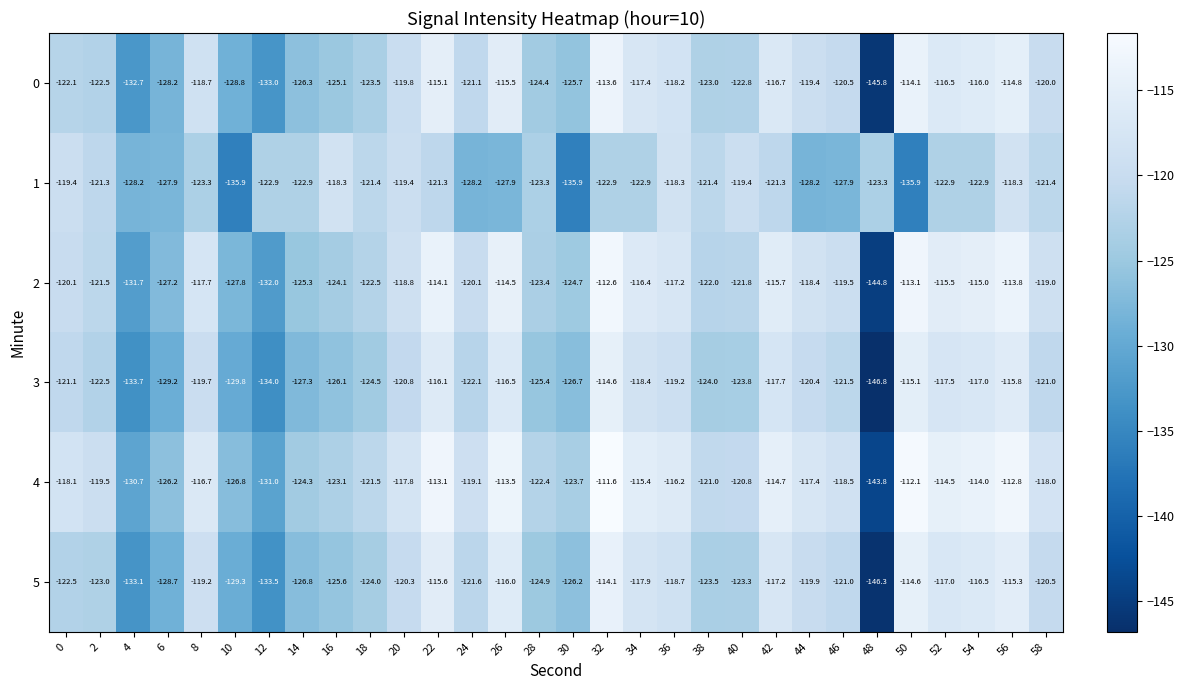

The 5 series shows -118.7 at 36. True or false?

True